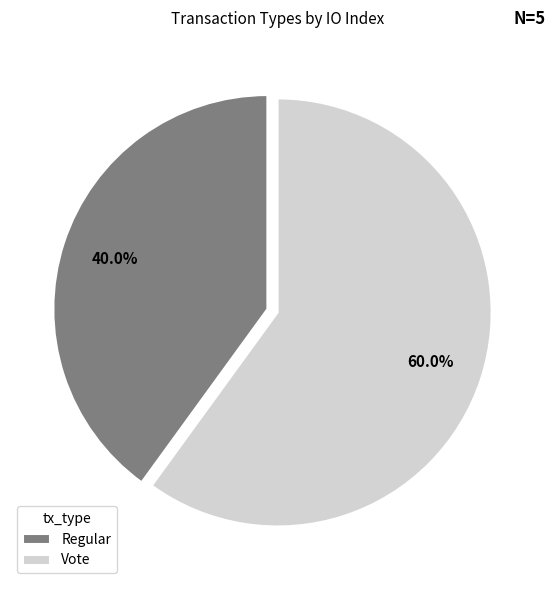

Which category has the biggest portion of the pie?

Vote